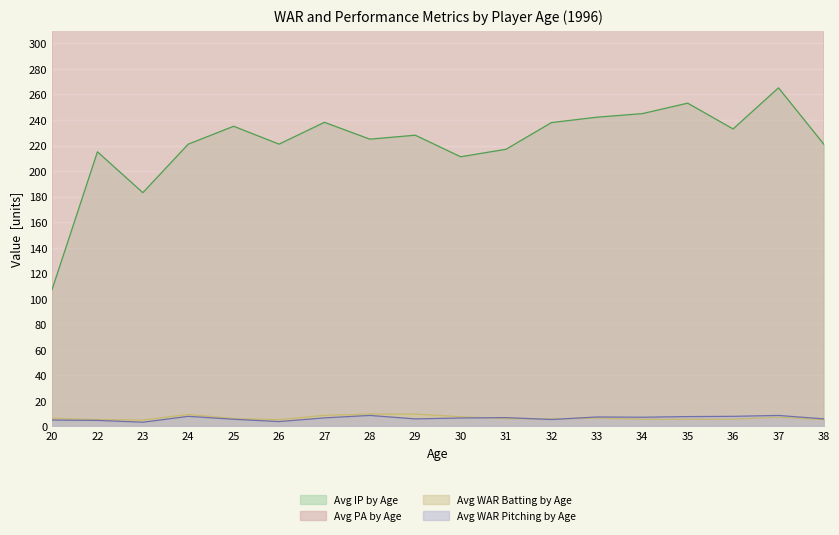

Reading right to left, list all the values displayed in this chart.

Avg IP by Age: 38=221.0	37=265.2	36=233.0	35=253.2	34=245.0	33=242.2	32=238.0	31=217.1	30=211.2	29=228.1	28=225.0	27=238.2	26=221.1	25=235.1	24=221.1	23=183.1	22=215.1	20=107.2
Avg PA by Age: 38=699.0	37=736.0	36=715.0	35=752.0	34=649.0	33=634.0	32=685.0	31=685.0	30=639.0	29=638.0	28=675.0	27=701.0	26=500.0	25=693.0	24=677.0	23=624.0	22=541.0	20=548.0
Avg WAR Batting by Age: 38=5.3	37=7.2	36=5.7	35=5.6	34=5.6	33=6.5	32=5.9	31=6.1	30=7.6	29=9.7	28=9.7	27=8.7	26=5.3	25=6.2	24=9.4	23=5.0	22=5.4	20=6.4
Avg WAR Pitching by Age: 38=5.9	37=8.6	36=7.9	35=7.7	34=7.2	33=7.4	32=5.4	31=6.9	30=6.6	29=5.9	28=8.6	27=6.7	26=3.8	25=5.6	24=7.9	23=3.3	22=4.7	20=5.0